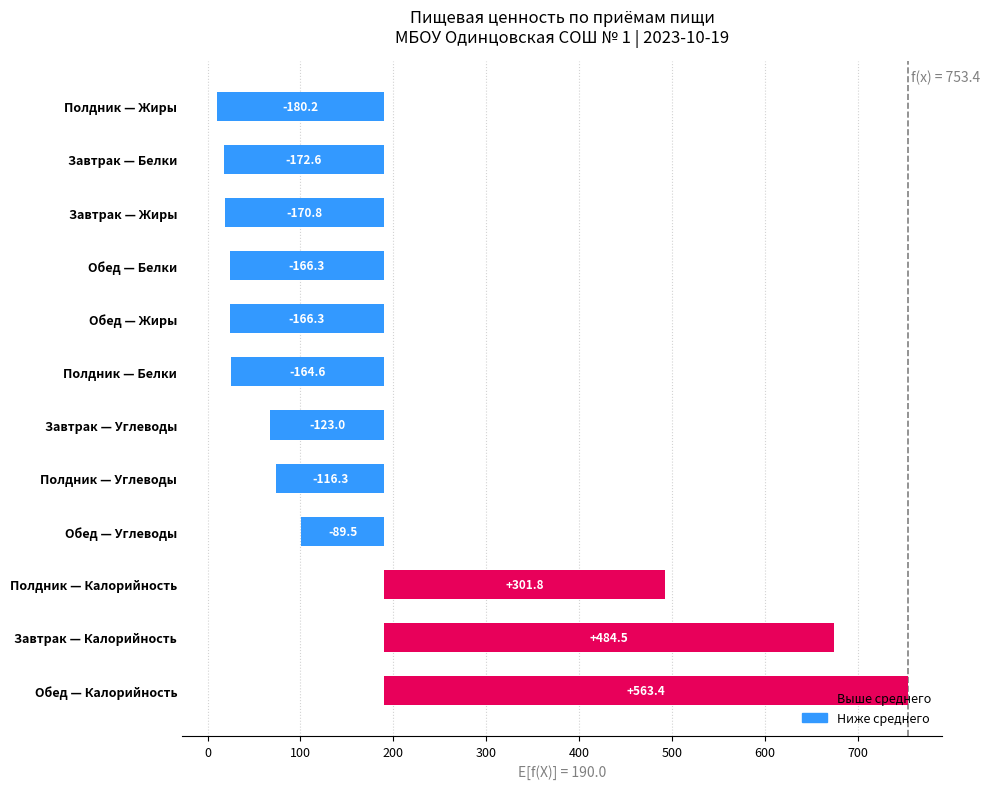

Count the number of categories in the chart.

12